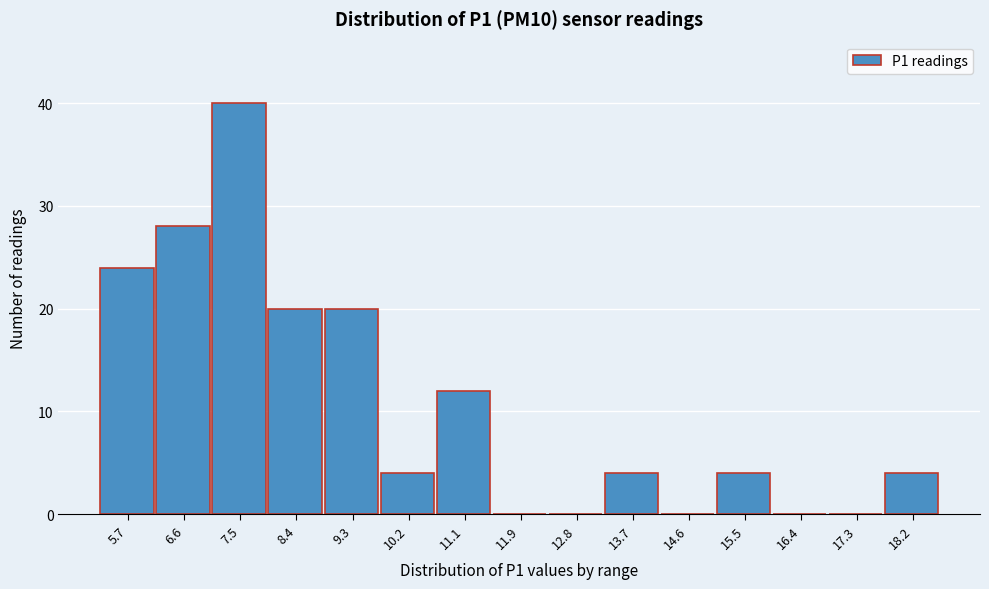

Reading left to right, list all the values displayed in this chart.

5.7=24	6.6=28	7.5=40	8.4=20	9.3=20	10.2=4	11.1=12	11.9=0	12.8=0	13.7=4	14.6=0	15.5=4	16.4=0	17.3=0	18.2=4